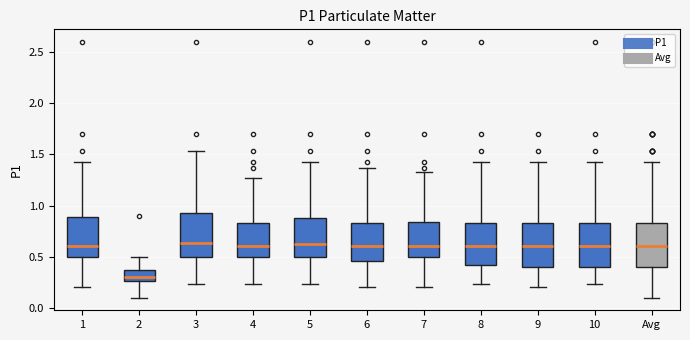

Reading left to right, transcribe this box plot: for each box, give where its median line is, the range the box spans, and where its two whiskers end, as read against the y-axis. The values are not printed on the chart, so give them approximately, as read against the axis.

1: median 0.60, box 0.50 to 0.90, whiskers 0.20 to 1.45
2: median 0.30, box 0.25 to 0.35, whiskers 0.10 to 0.50
3: median 0.65, box 0.50 to 0.95, whiskers 0.25 to 1.55
4: median 0.60, box 0.50 to 0.85, whiskers 0.25 to 1.25
5: median 0.65, box 0.50 to 0.90, whiskers 0.25 to 1.45
6: median 0.60, box 0.45 to 0.85, whiskers 0.20 to 1.35
7: median 0.60, box 0.50 to 0.85, whiskers 0.20 to 1.35
8: median 0.60, box 0.40 to 0.85, whiskers 0.25 to 1.45
9: median 0.60, box 0.40 to 0.85, whiskers 0.20 to 1.45
10: median 0.60, box 0.40 to 0.85, whiskers 0.25 to 1.45
Avg: median 0.60, box 0.40 to 0.85, whiskers 0.10 to 1.45